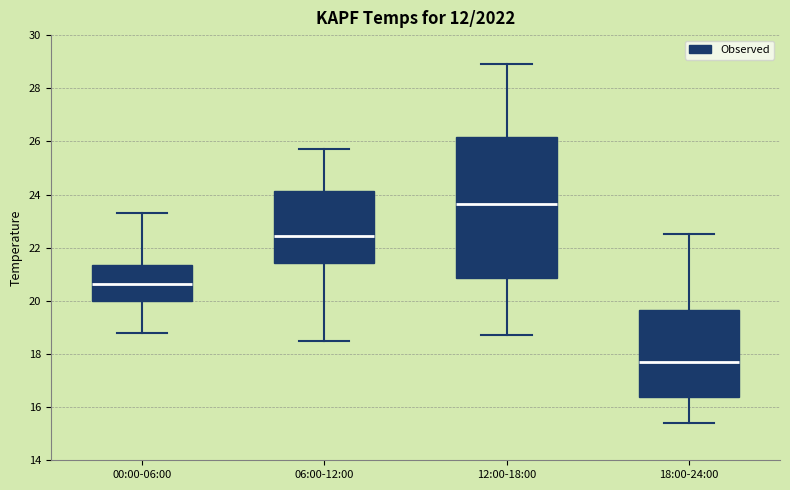

Which box's median line is the highest?

12:00-18:00